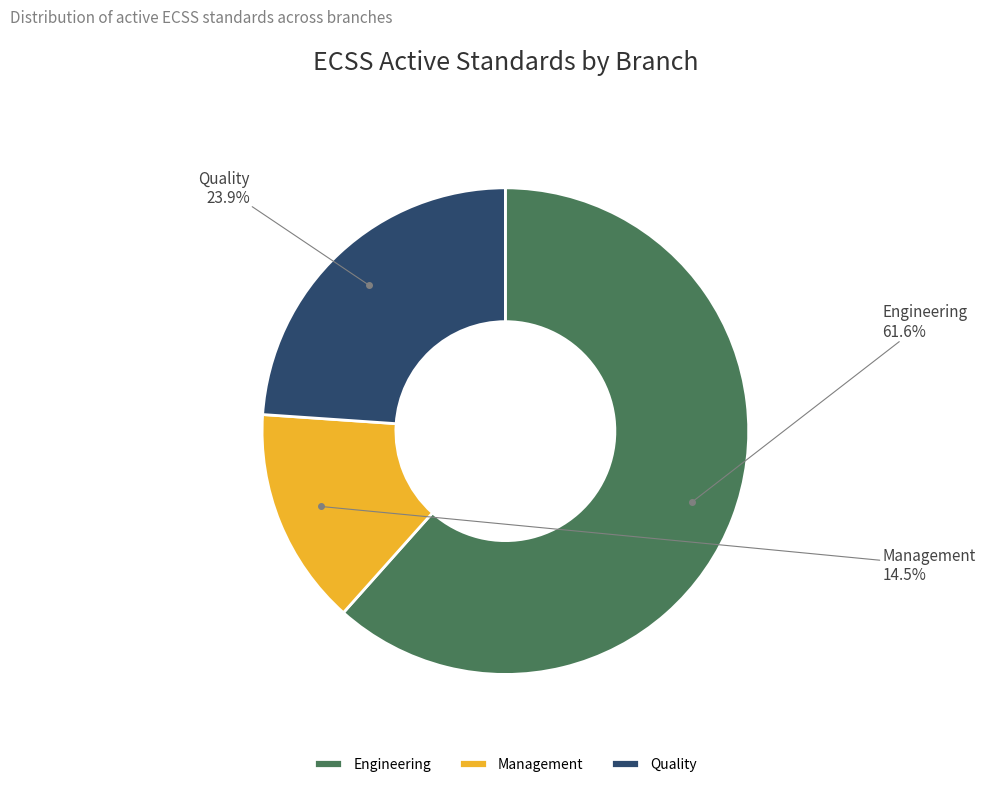

How many segments does this pie chart have?

3